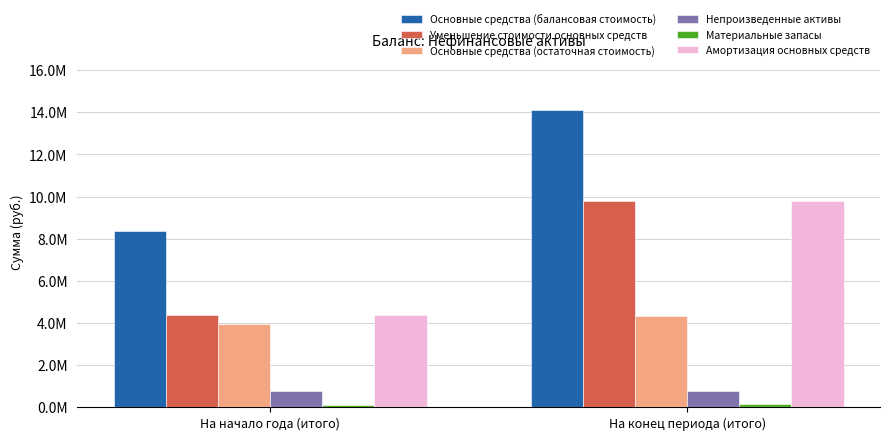

Reading left to right, transcribe all the data shown in this chart.

Основные средства (балансовая стоимость): На начало года (итого)=8342783.9	На конец периода (итого)=14103826.2
Уменьшение стоимости основных средств: На начало года (итого)=4383252.2	На конец периода (итого)=9766835.6
Основные средства (остаточная стоимость): На начало года (итого)=3959531.7	На конец периода (итого)=4336990.7
Непроизведенные активы: На начало года (итого)=763326.1	На конец периода (итого)=763326.1
Материальные запасы: На начало года (итого)=112525.5	На конец периода (итого)=149778.0
Амортизация основных средств: На начало года (итого)=4383252.2	На конец периода (итого)=9766835.6